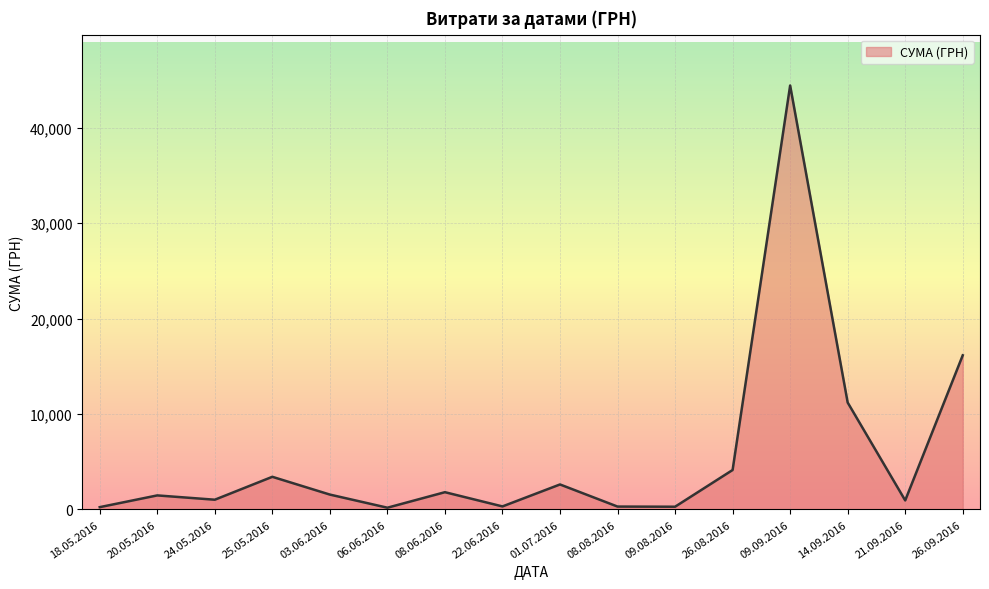

What is the change in value from 01.07.2016 to 26.09.2016?

+13524.8